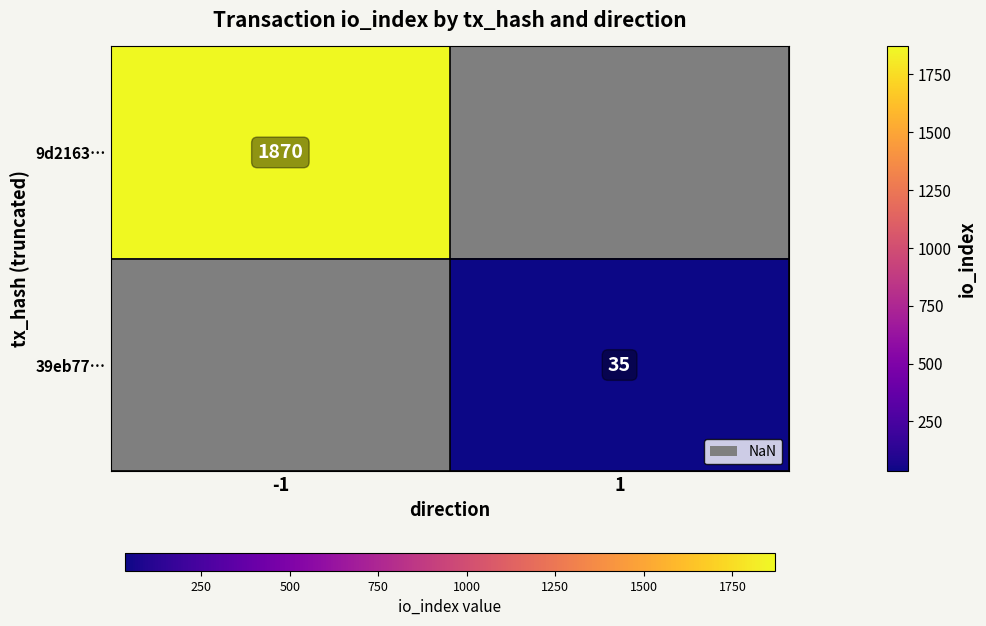

Is it true that 39eb77… equals 50 at 1?

False